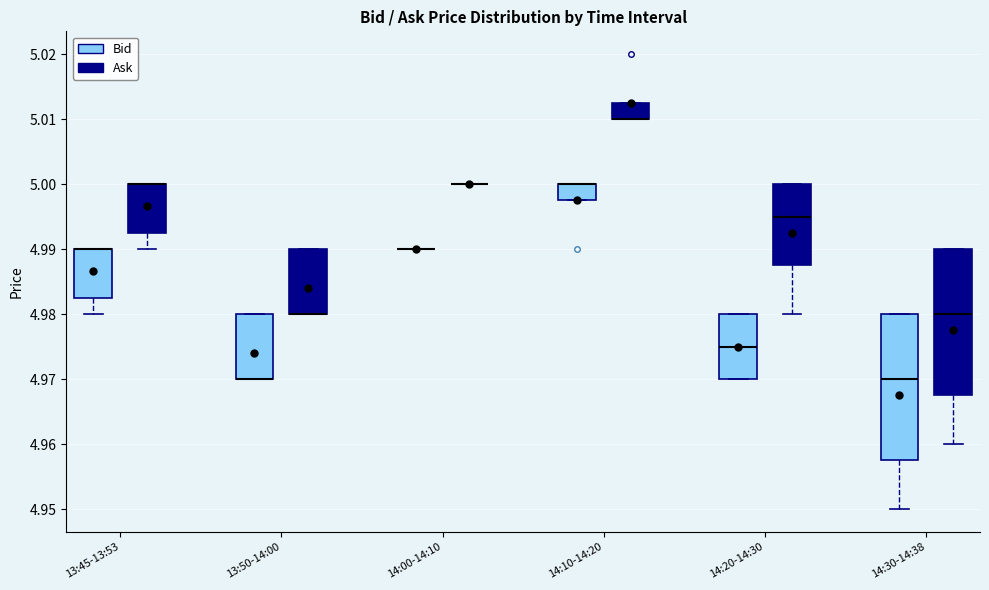

Where is the lower edge of the box for 14:10-14:20 (Ask) on the y-axis? The values are not printed on the chart, so give them approximately, as read against the axis.

5.010